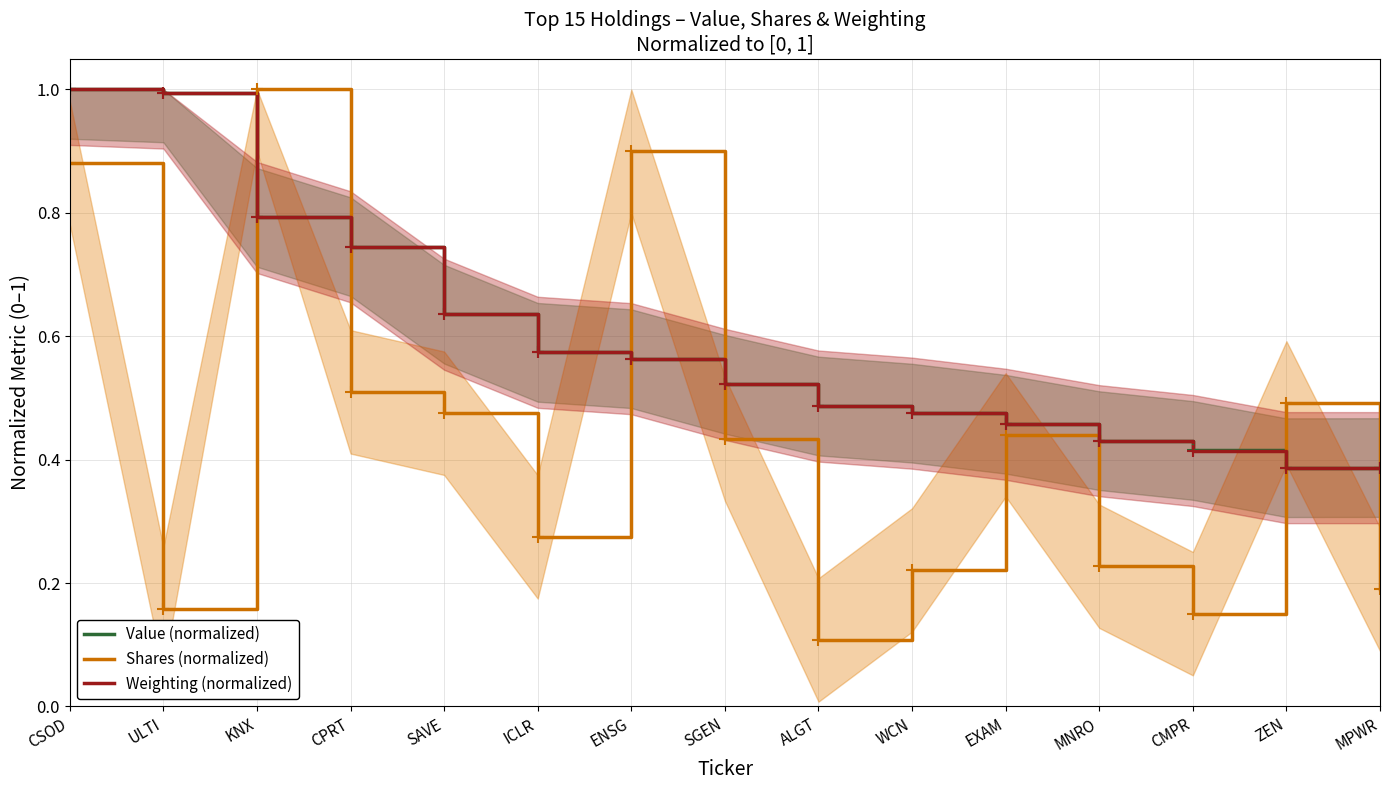

Which series has the widest spread of values?

Shares (normalized)